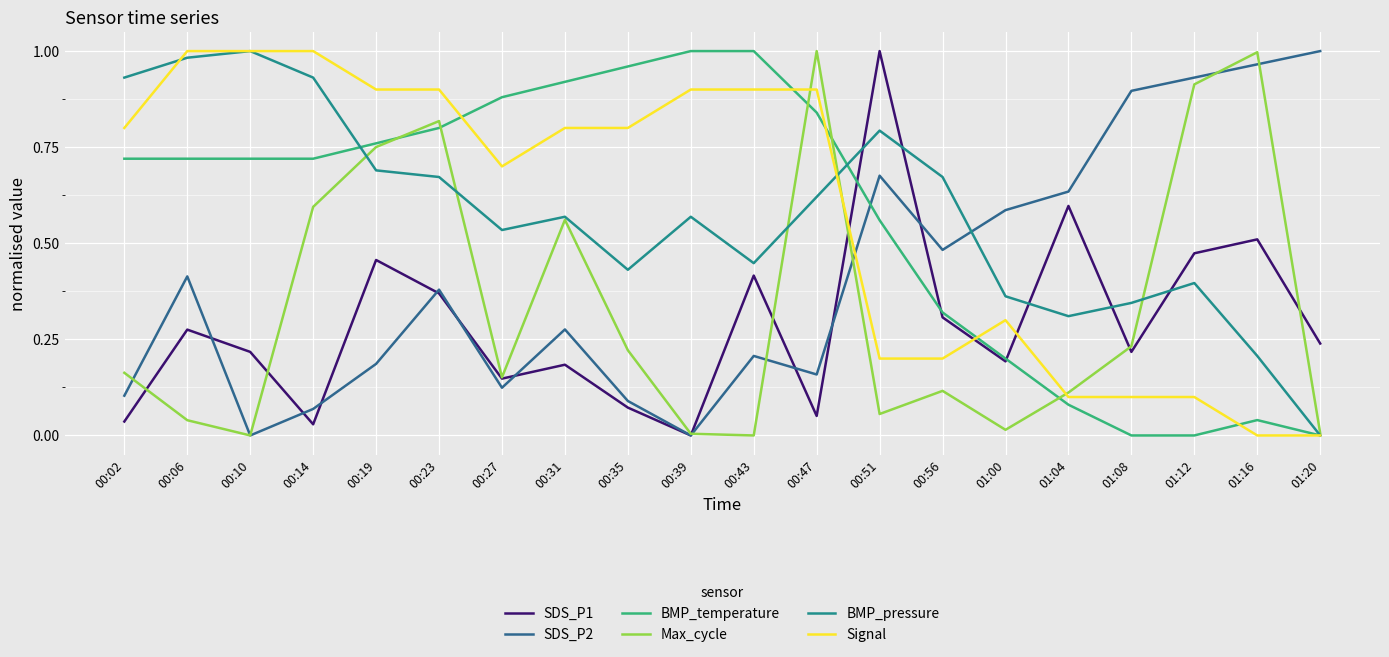

At which label does BMP_pressure reach its minimum?

01:20